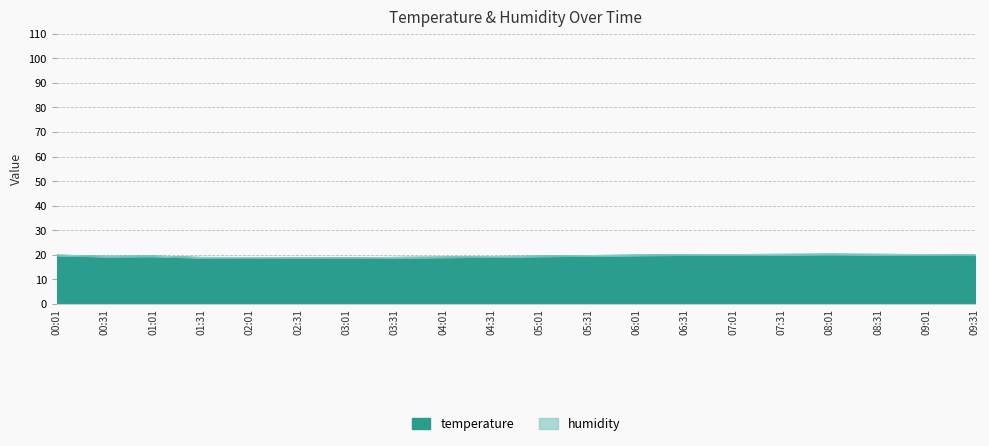

Reading left to right, extract all data points from this chart.

00:01=19.9	00:31=19.4	01:01=19.5	01:31=18.9	02:01=18.9	02:31=18.9	03:01=18.8	03:31=18.9	04:01=19.1	04:31=19.3	05:01=19.5	05:31=19.7	06:01=19.9	06:31=20.0	07:01=20.1	07:31=20.2	08:01=20.3	08:31=20.2	09:01=20.1	09:31=20.0